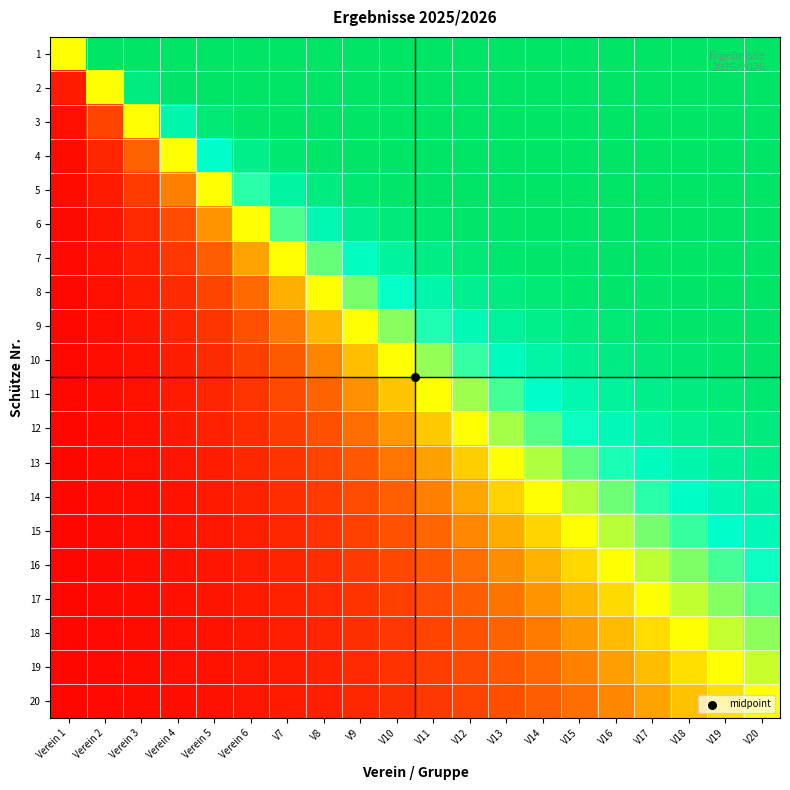

Which series has the largest range (max minus min)?

7